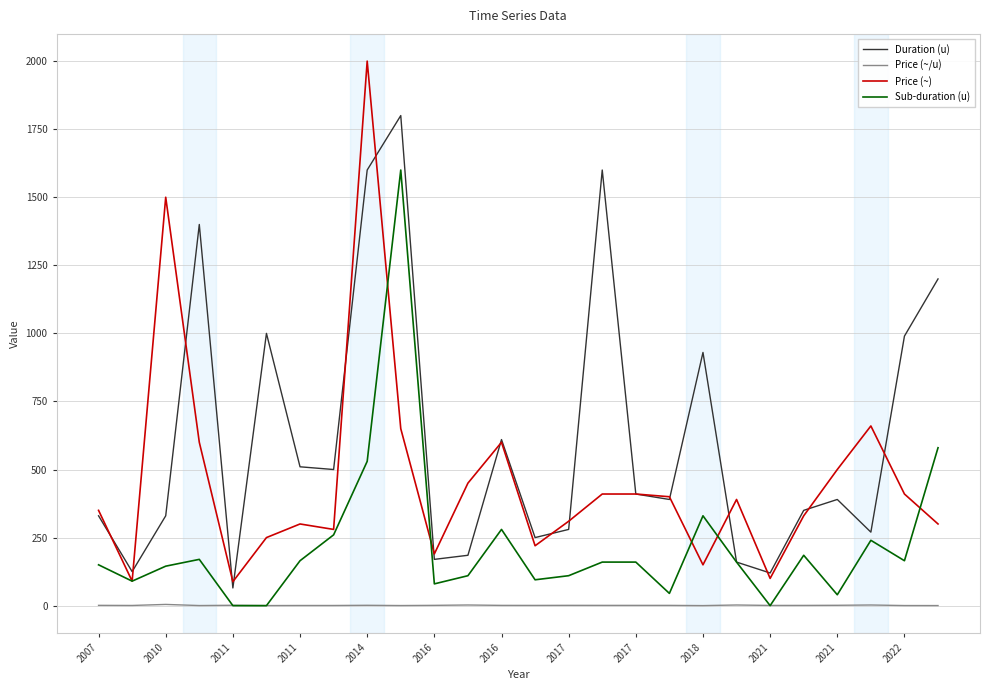

Which series has the widest spread of values?

Price (~)